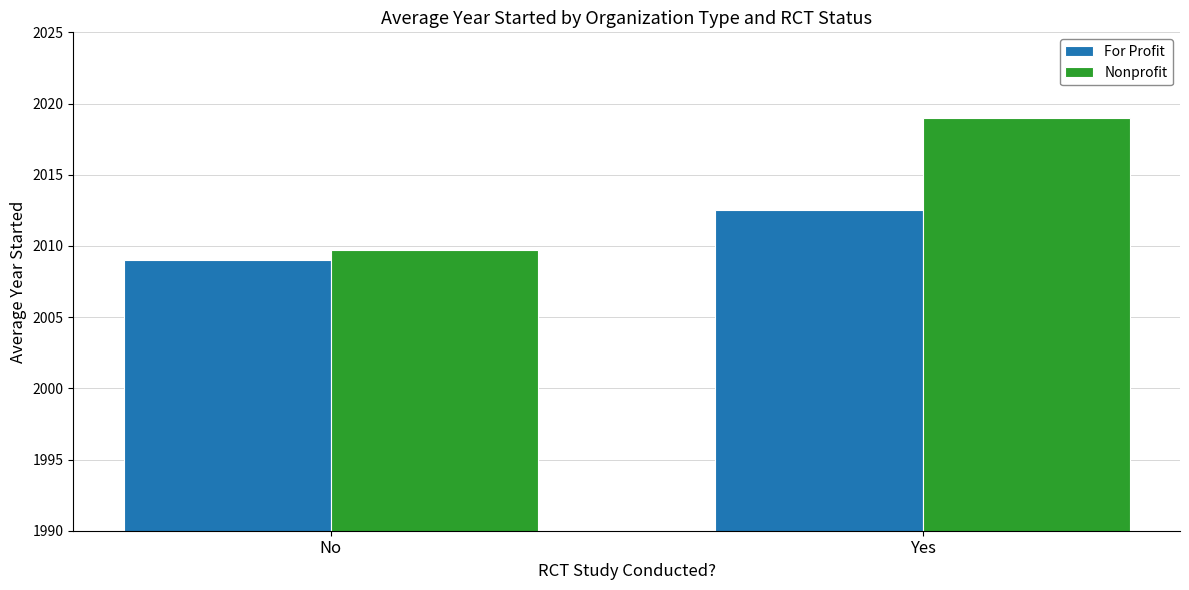

At which category does the chart reach its peak across all series?

Yes